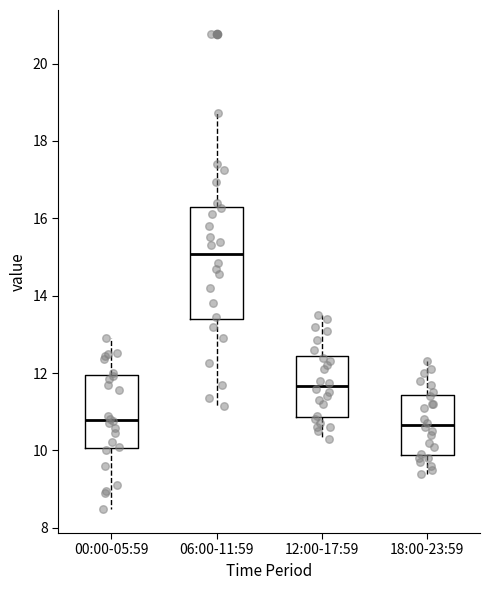

Which box is the tallest, from its lower edge to its upper edge?

06:00-11:59